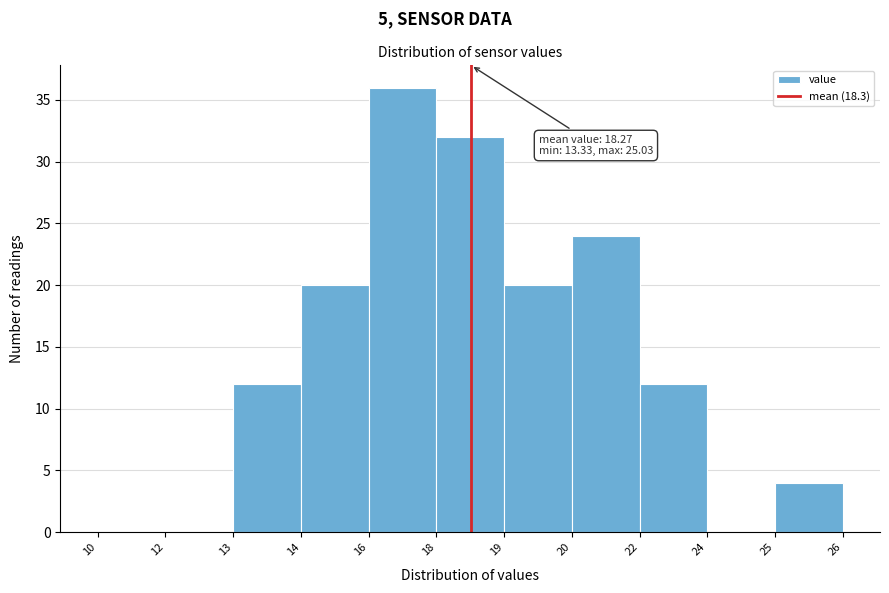

Reading left to right, transcribe all the data shown in this chart.

10=0	12=0	13=12	14=20	16=36	18=32	19=20	20=24	22=12	24=0	25=4